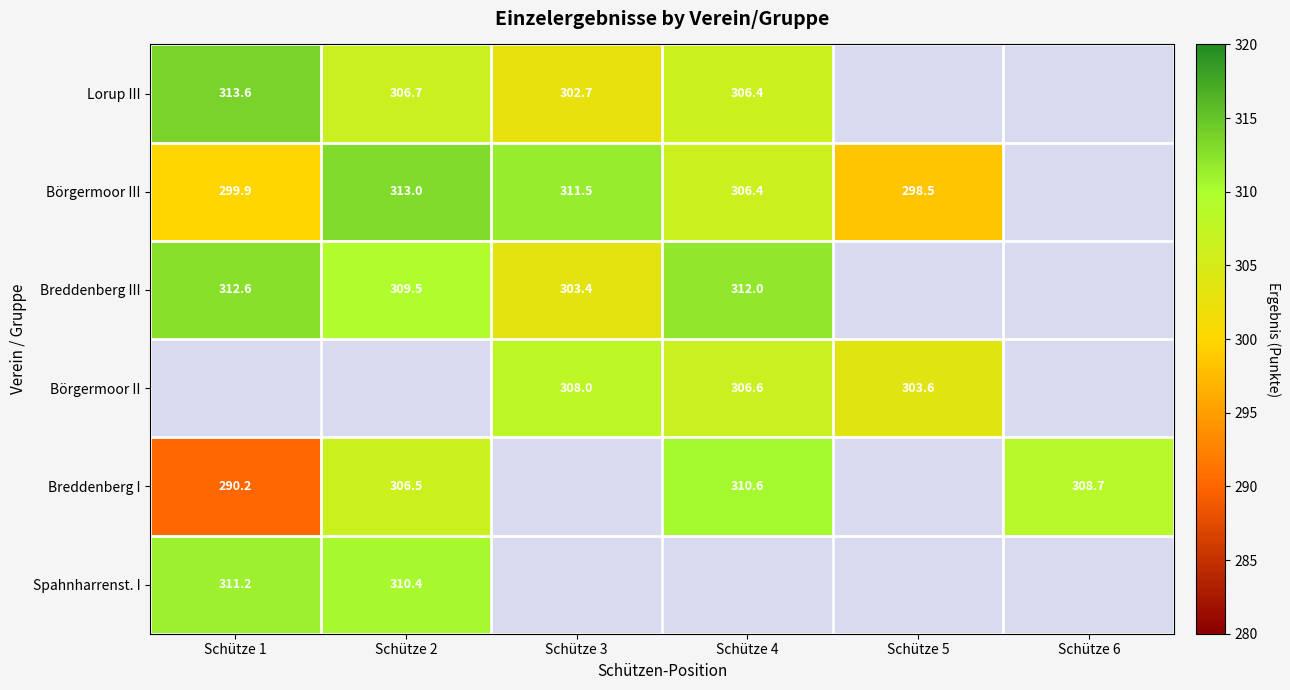

The Börgermoor III series shows 437.7 at Schütze 2. True or false?

False